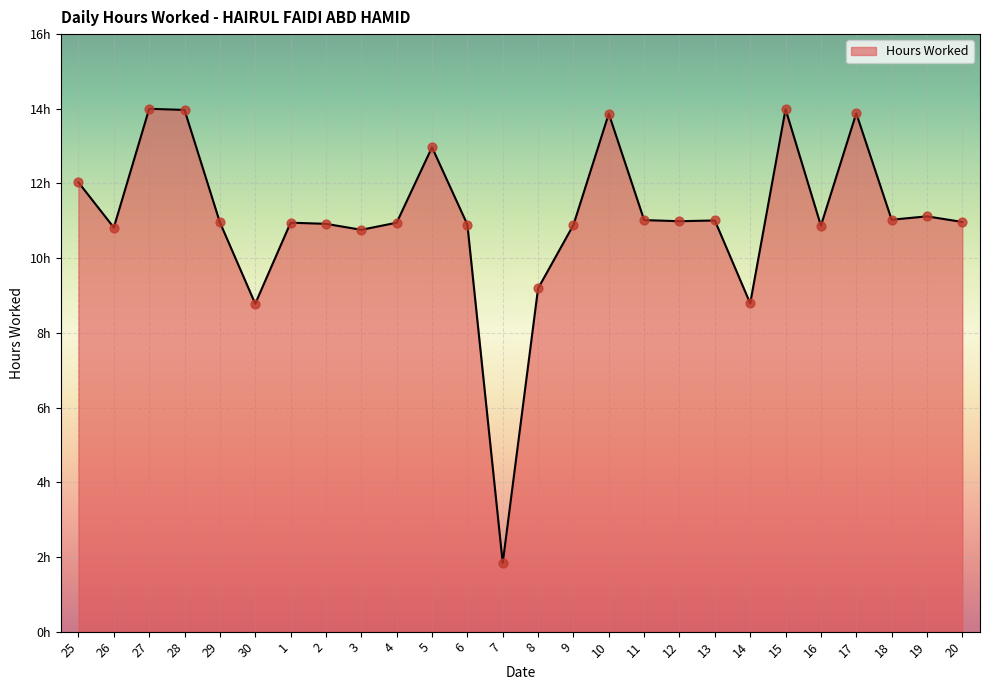

What is the change in value from 1 to 11?

+0.1